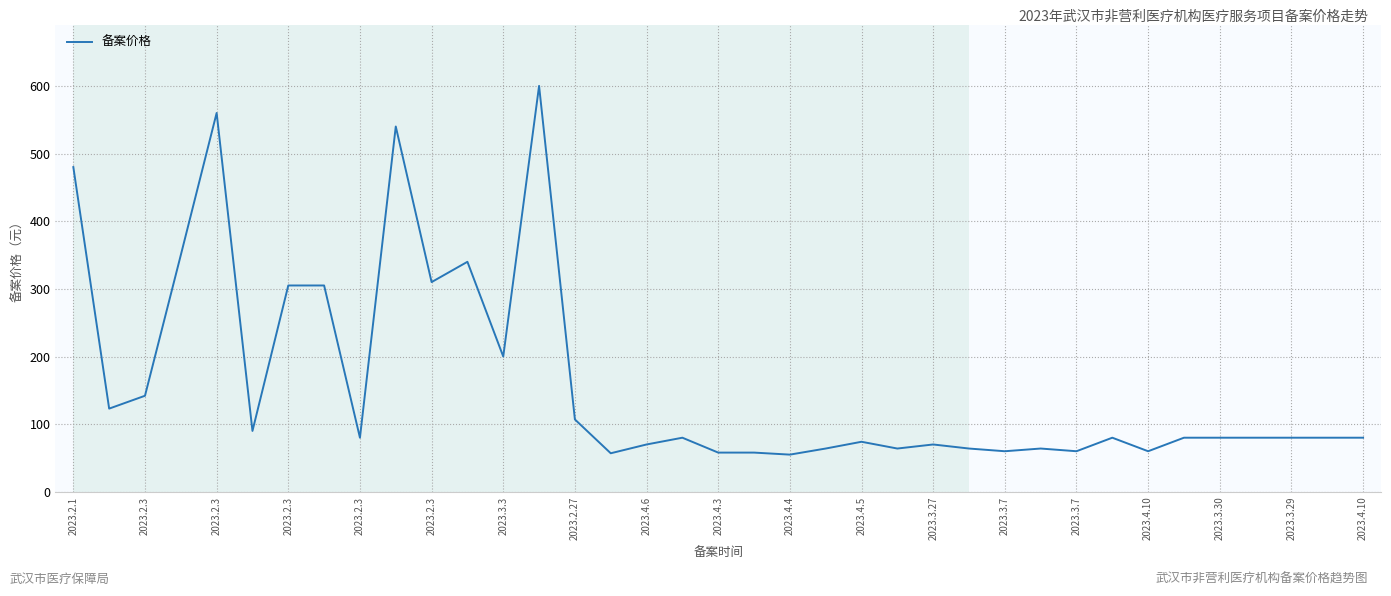

What is the smallest value displayed?

55